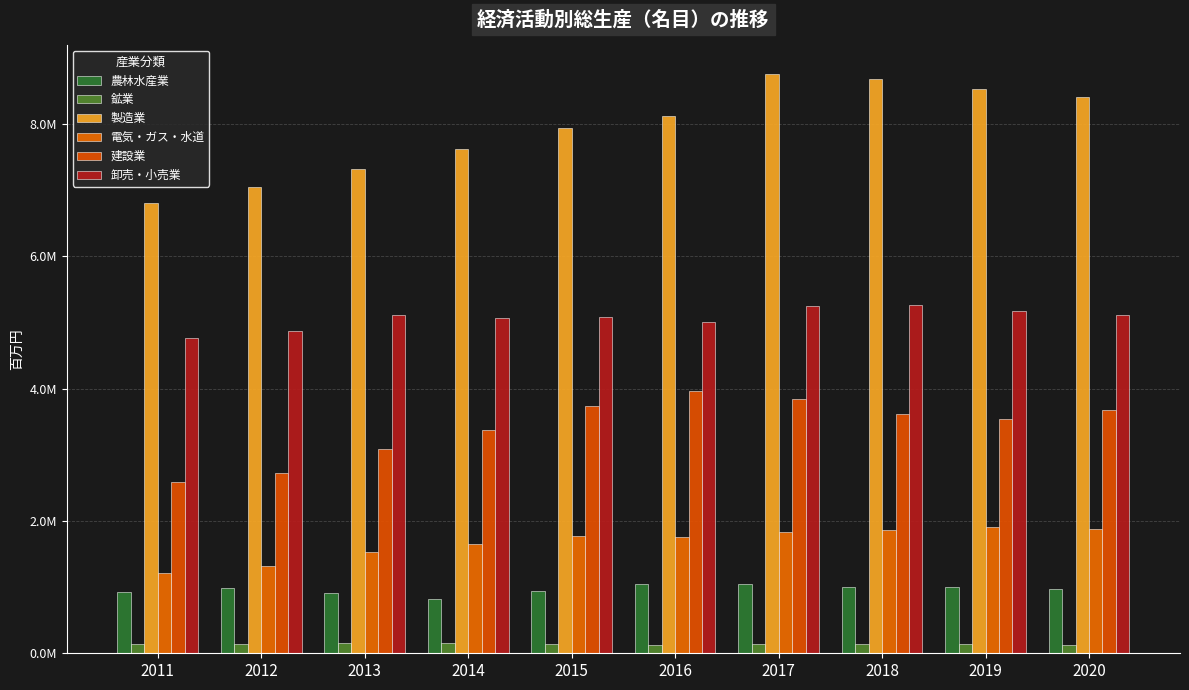

What is the sum of the 建設業 values at 2019 and 2013?

6626858